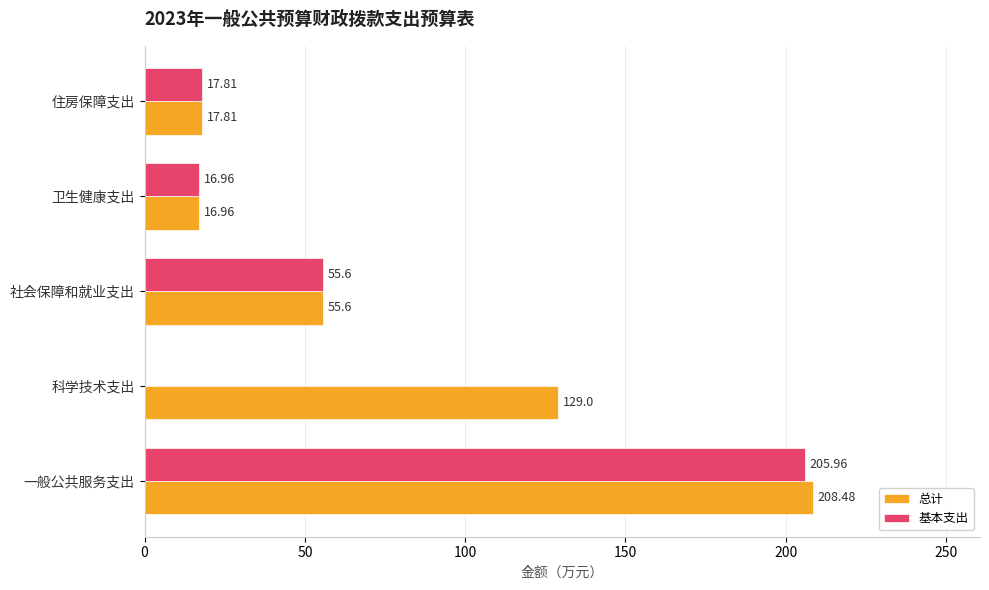

At which label does 总计 reach its peak?

一般公共服务支出